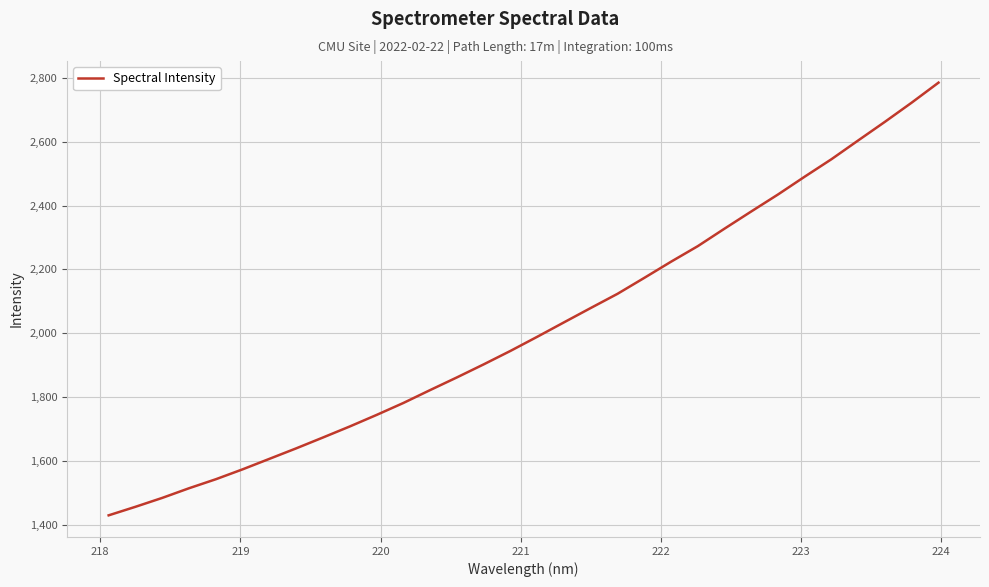

What is the difference between the maximum and minimum values?

1356.9